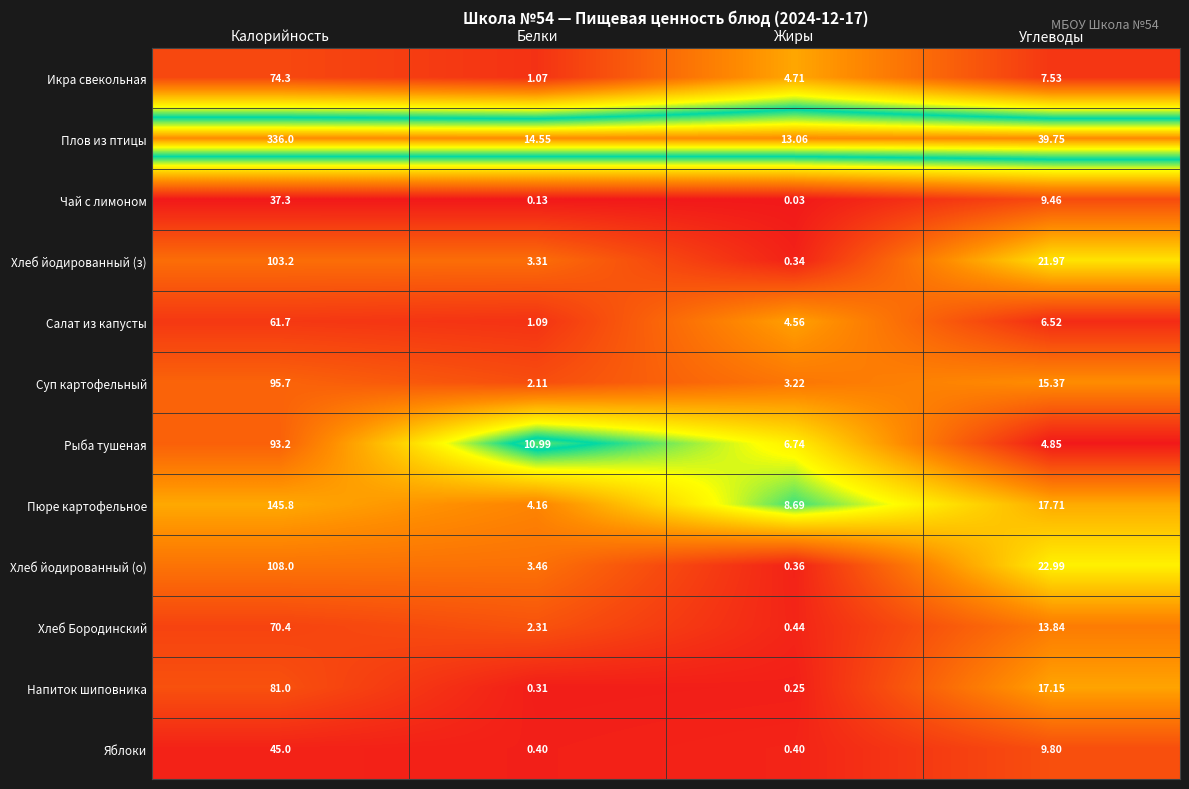

Which series has the widest spread of values?

Плов из птицы